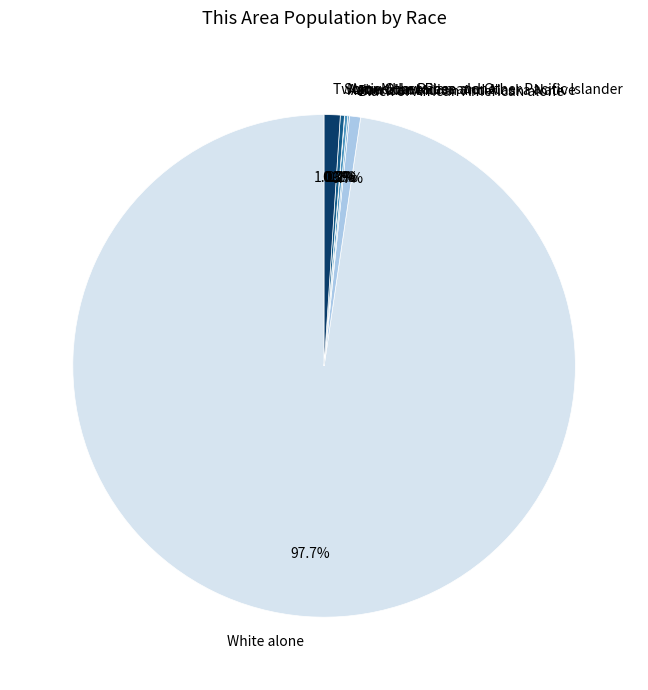

How much of the chart is everything except White alone?

2.3%